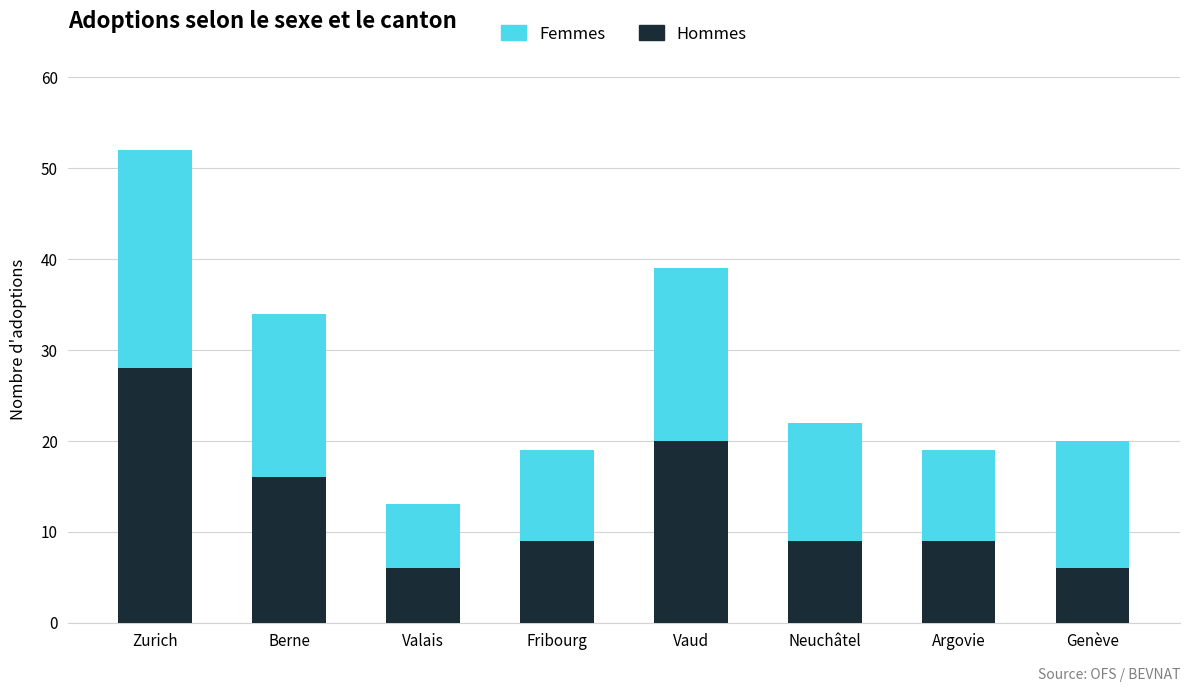

What is the difference between the Hommes values at Neuchâtel and Valais?

3